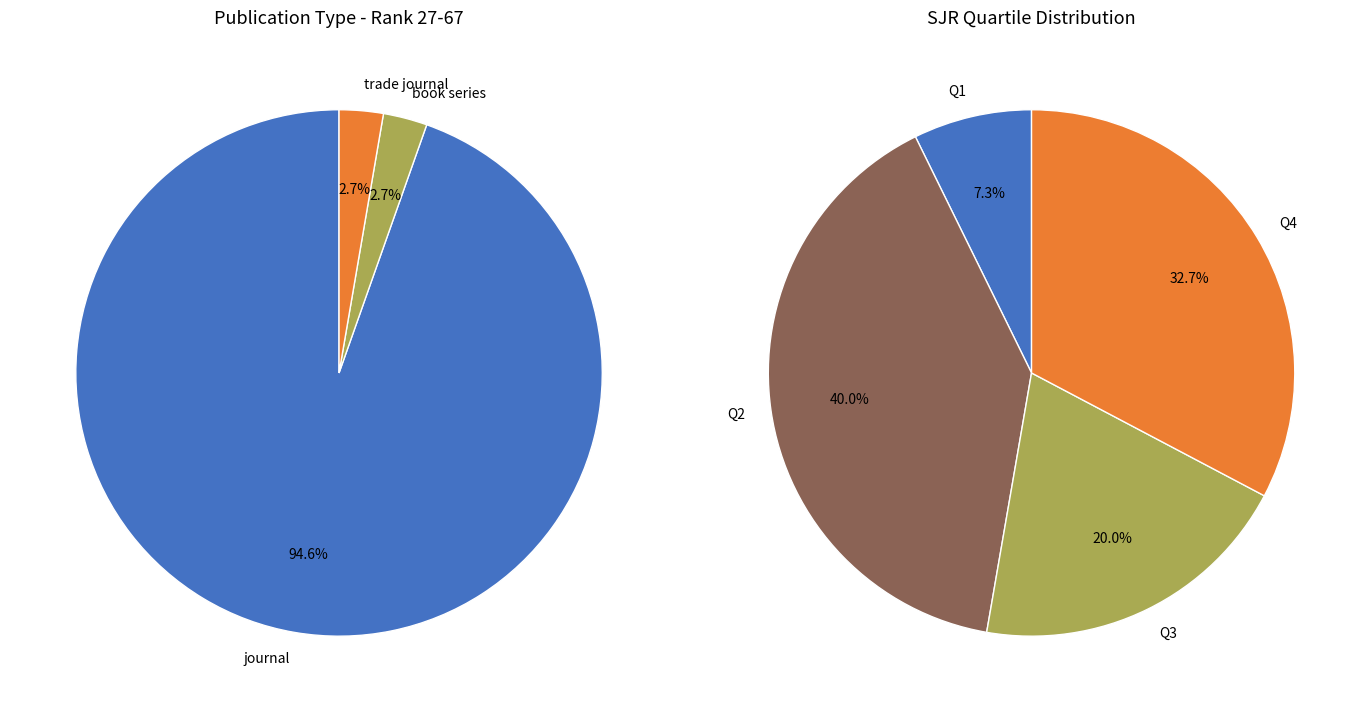

Does journal account for over 50% of the chart?

Yes